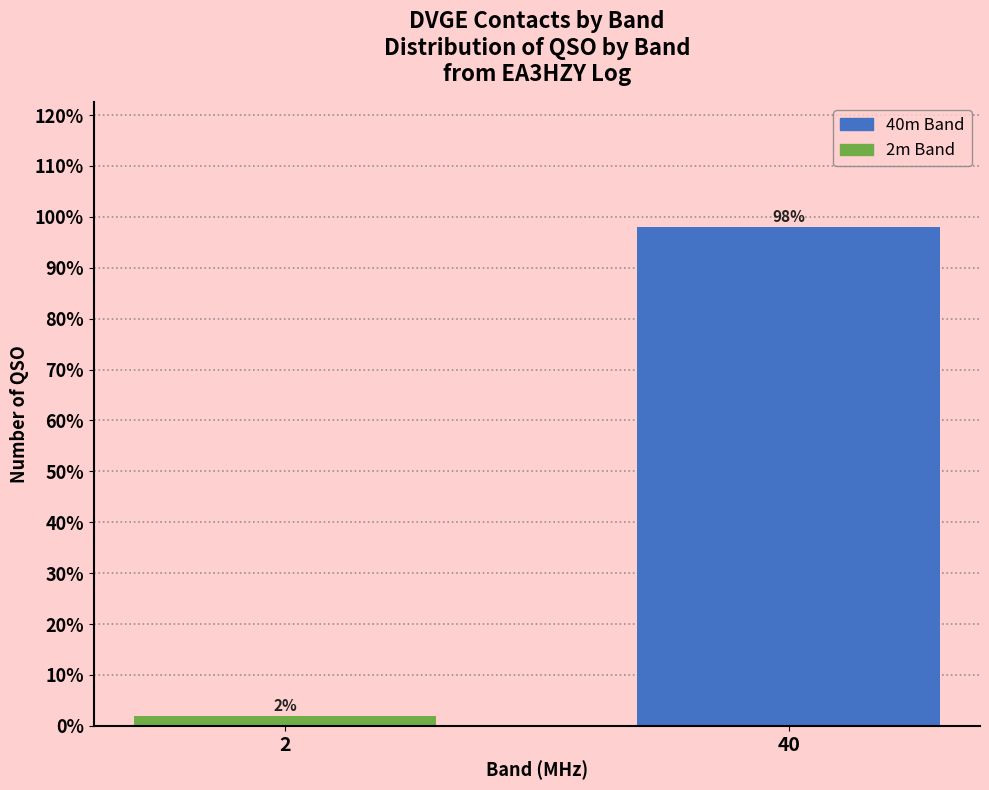

Reading left to right, list all the values displayed in this chart.

2=2.0	40=98.0